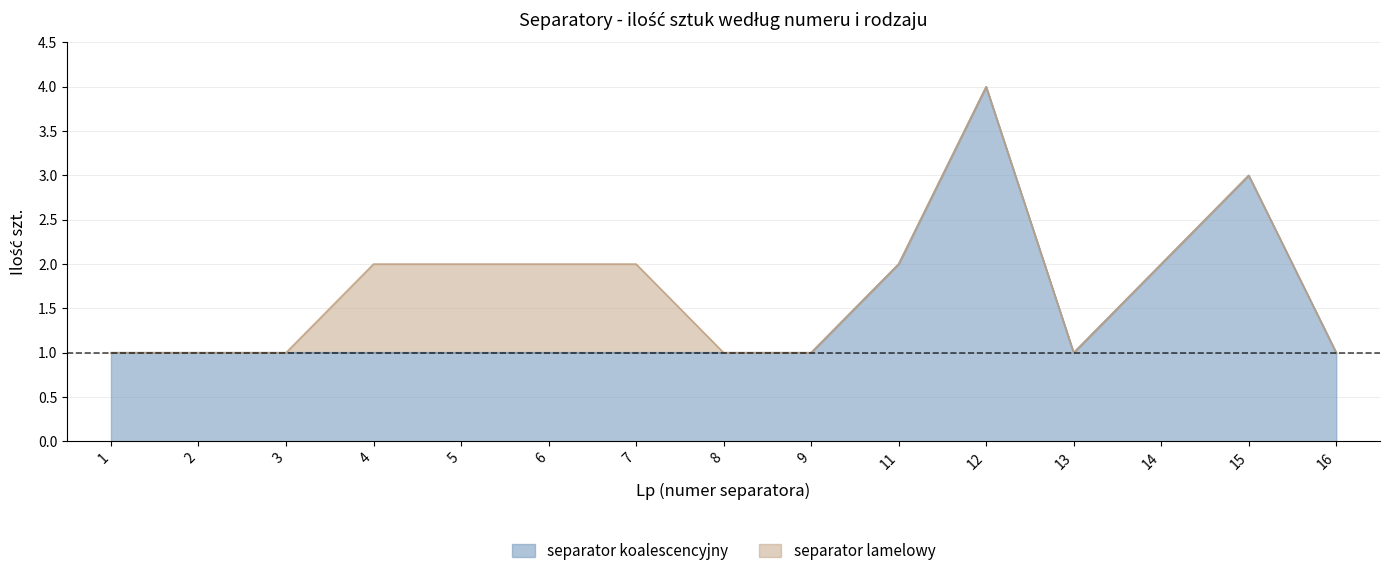

Reading right to left, list all the values displayed in this chart.

16=1	15=3	14=2	13=1	12=4	11=2	9=1	8=1	7=1	6=1	5=1	4=1	3=1	2=1	1=1